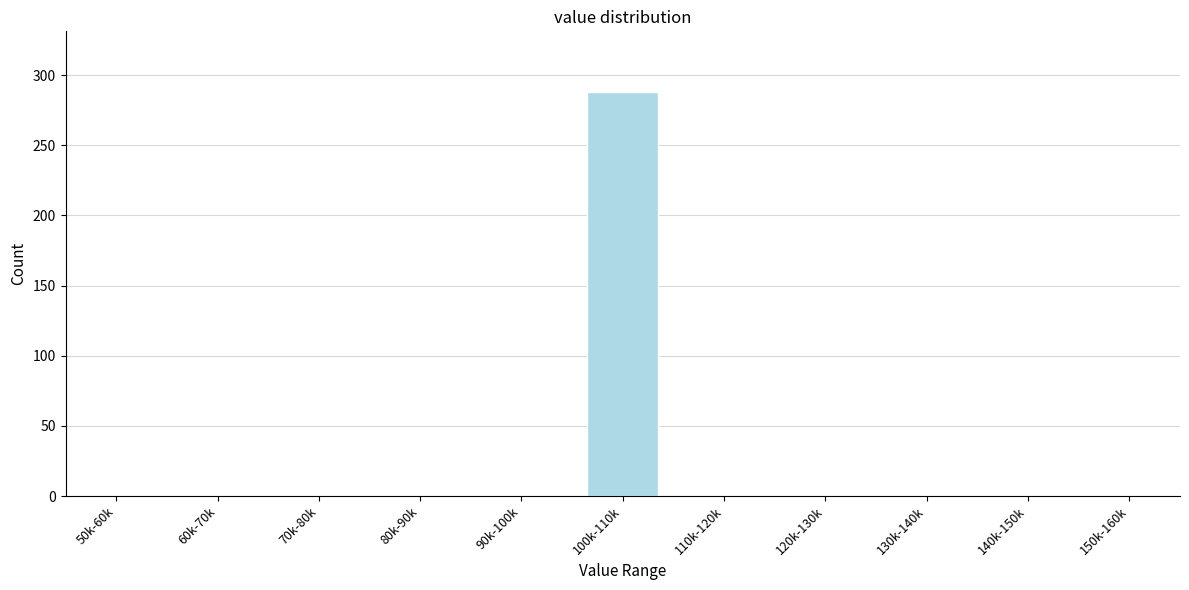

Reading right to left, list all the values displayed in this chart.

150k-160k=0	140k-150k=0	130k-140k=0	120k-130k=0	110k-120k=0	100k-110k=288	90k-100k=0	80k-90k=0	70k-80k=0	60k-70k=0	50k-60k=0